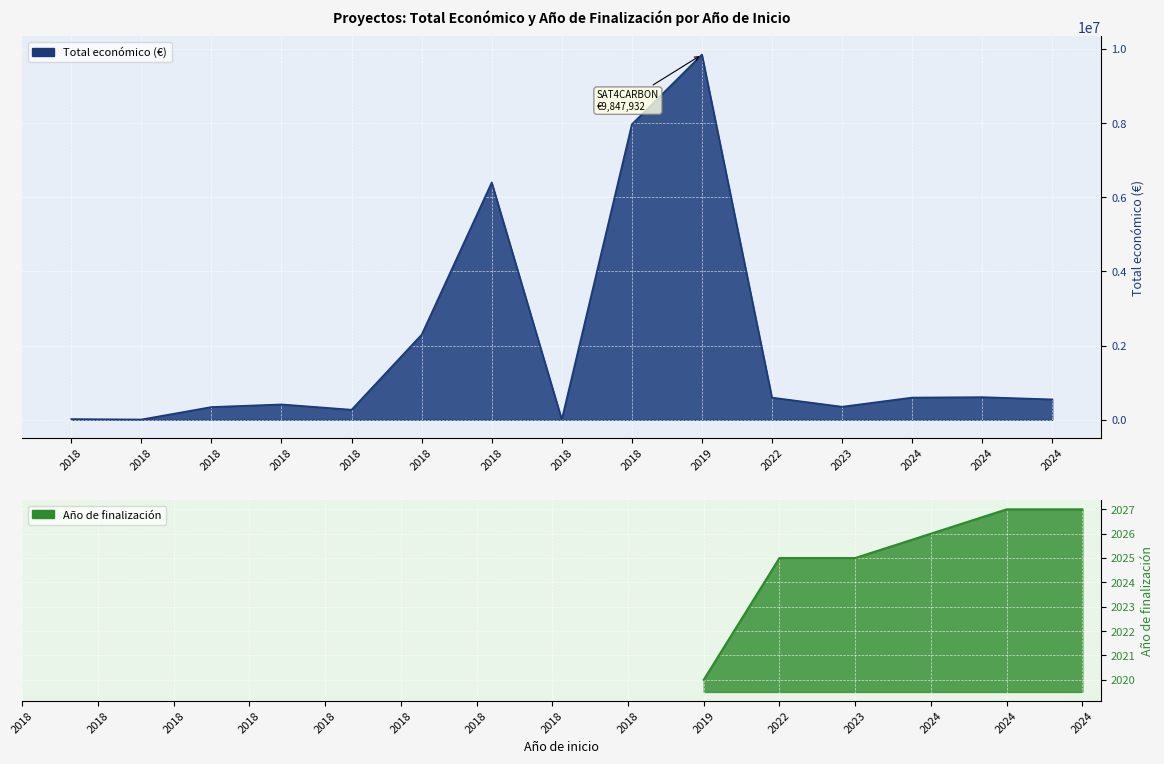

Reading left to right, what are all the values shown in this chart?

19478	7960	344243	414788	271552	2296067	6401275	7960	7967413	9847932	598672	352139	599262	610889	550111